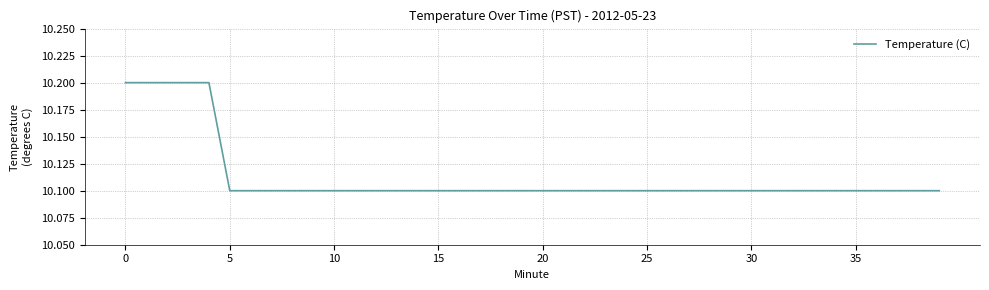

What is the maximum value shown in the chart?

10.2